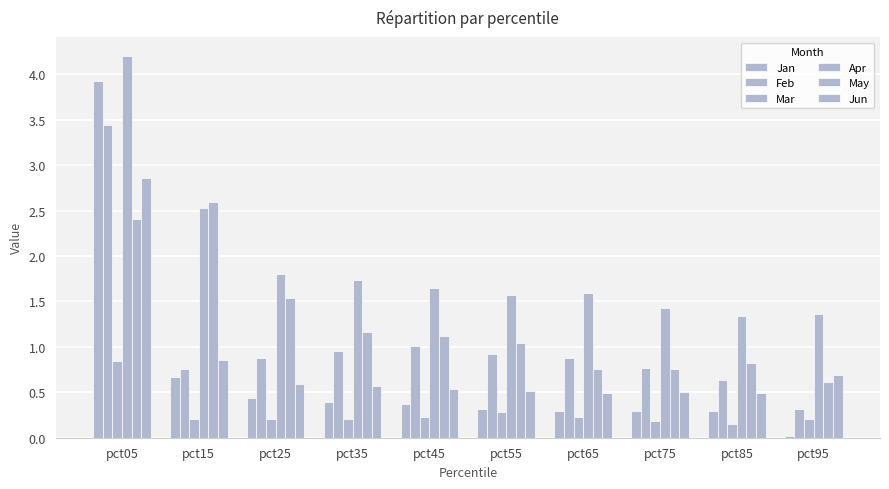

Reading right to left, what are all the values shown in this chart?

Jan: pct95=0.0	pct85=0.3	pct75=0.3	pct65=0.3	pct55=0.3	pct45=0.4	pct35=0.4	pct25=0.4	pct15=0.7	pct05=3.9
Feb: pct95=0.3	pct85=0.6	pct75=0.8	pct65=0.9	pct55=0.9	pct45=1.0	pct35=1.0	pct25=0.9	pct15=0.8	pct05=3.4
Mar: pct95=0.2	pct85=0.2	pct75=0.2	pct65=0.2	pct55=0.3	pct45=0.2	pct35=0.2	pct25=0.2	pct15=0.2	pct05=0.8
Apr: pct95=1.4	pct85=1.3	pct75=1.4	pct65=1.6	pct55=1.6	pct45=1.6	pct35=1.7	pct25=1.8	pct15=2.5	pct05=4.2
May: pct95=0.6	pct85=0.8	pct75=0.8	pct65=0.8	pct55=1.0	pct45=1.1	pct35=1.2	pct25=1.5	pct15=2.6	pct05=2.4
Jun: pct95=0.7	pct85=0.5	pct75=0.5	pct65=0.5	pct55=0.5	pct45=0.5	pct35=0.6	pct25=0.6	pct15=0.9	pct05=2.9